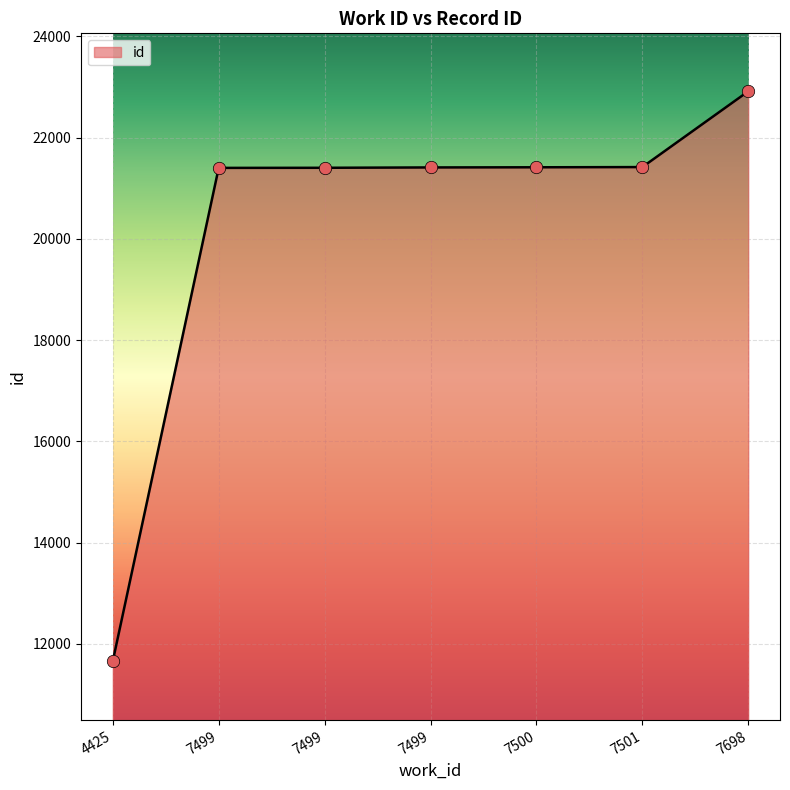

Approximately how many times larger is the value at 7499 compared to 7500?

1.0